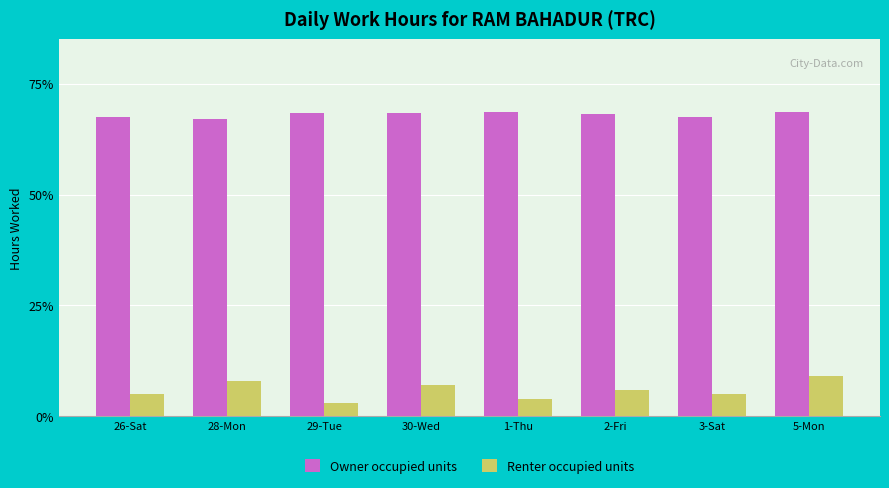

What value does the Renter occupied units series have at 30-Wed?

7.0